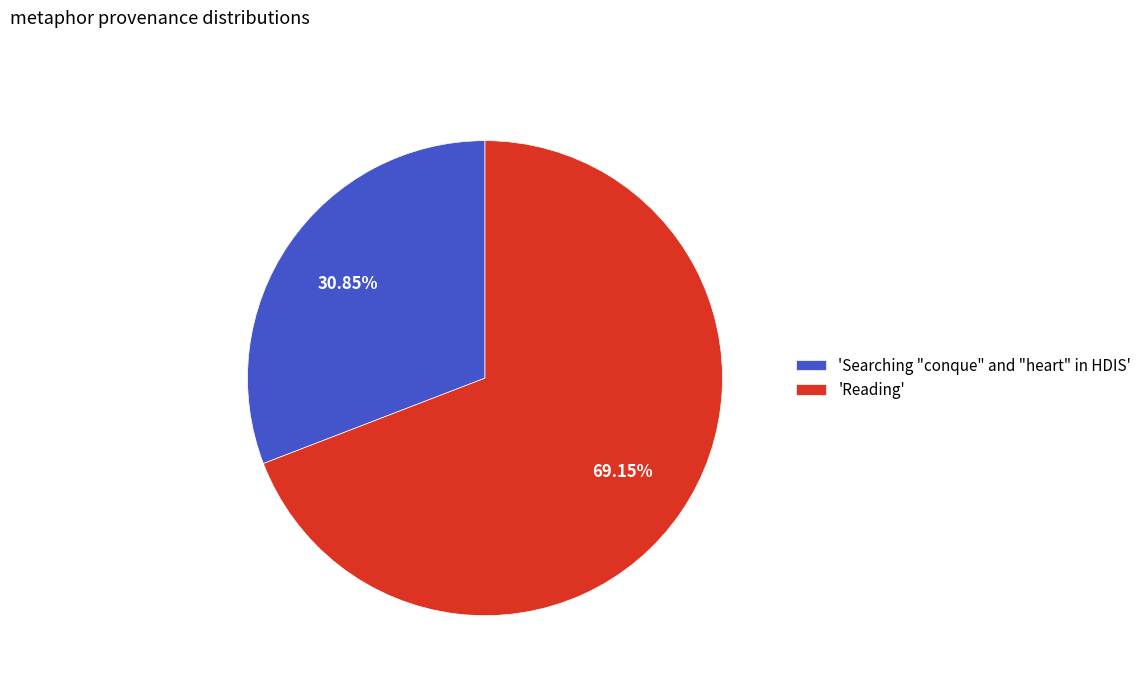

What is the ratio of the value at 'Reading' to the value at 'Searching "conque" and "heart" in HDIS'?

2.2